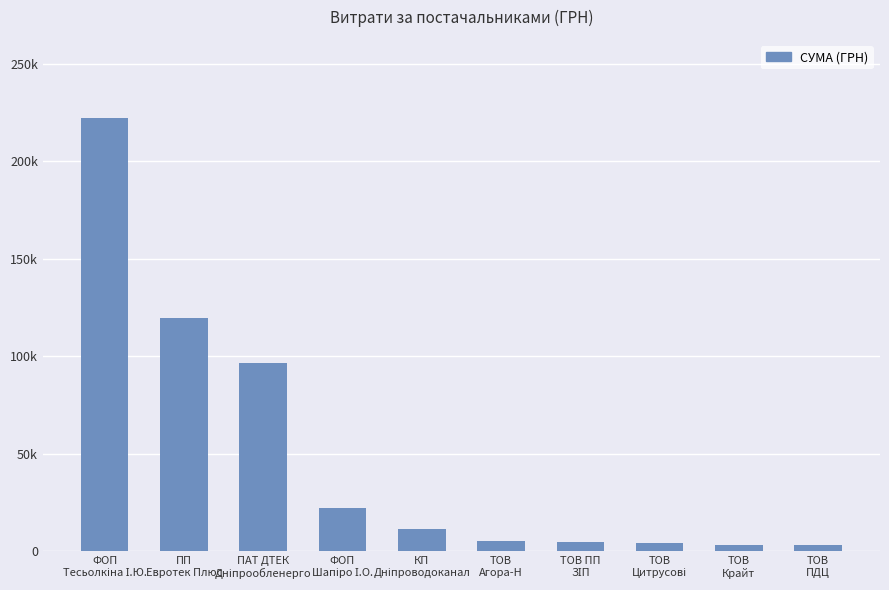

Does the chart contain stacked bars?

No